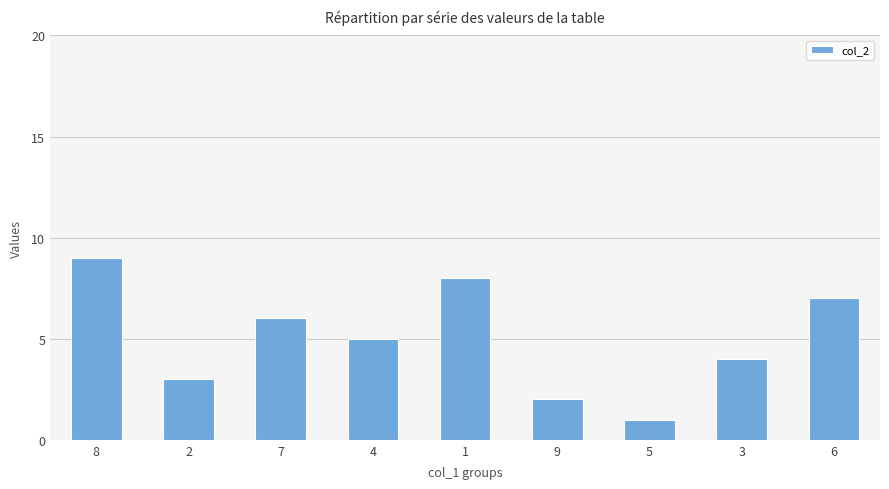

At which label does the data first exceed 5?

8